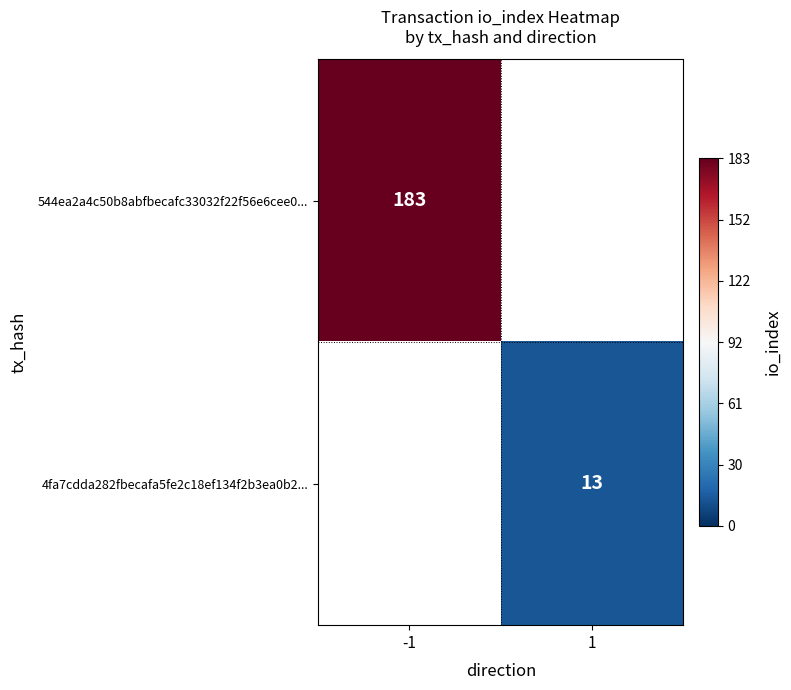

How many categories are shown in the chart?

2